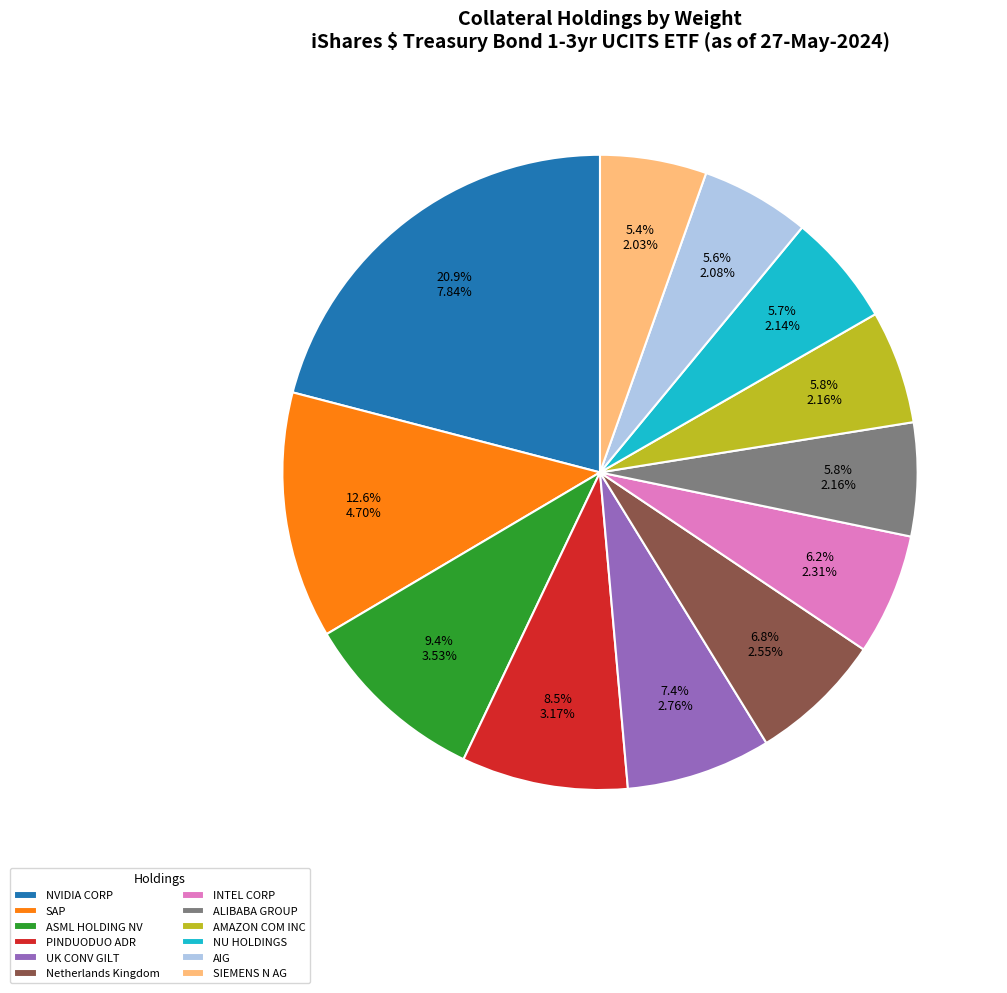

Which category has the biggest portion of the pie?

NVIDIA CORP